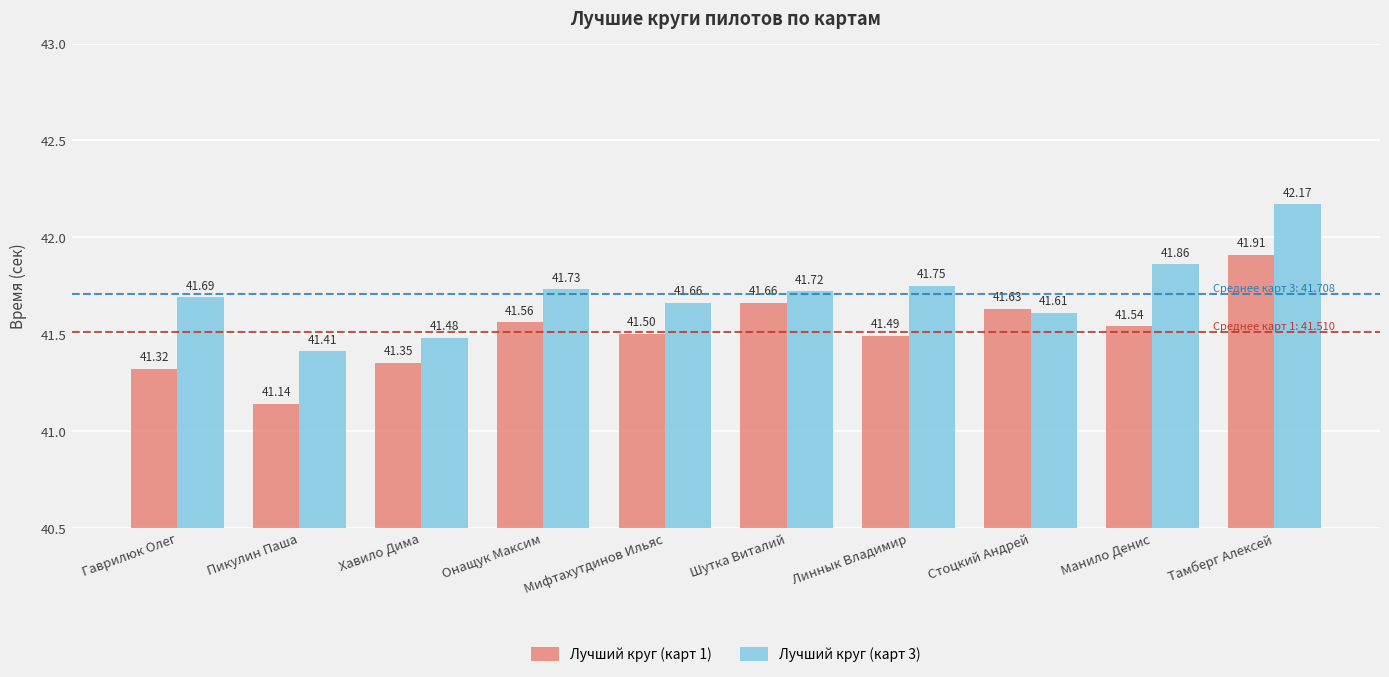

What is the difference between the maximum and minimum values in the Лучший круг (карт 3) series?

0.8